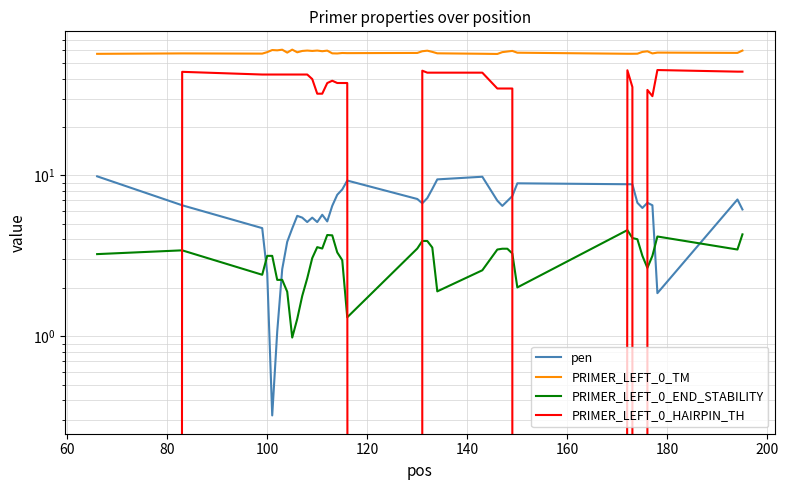

What is the difference between the maximum and second lowest values in the PRIMER_LEFT_0_END_STABILITY series?

3.3